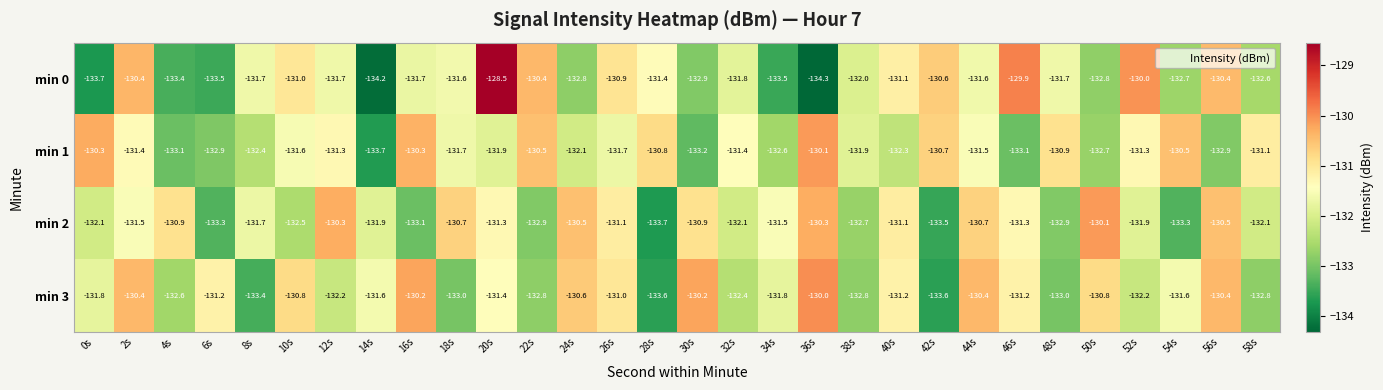

What is the average value of the min 1 series?

-131.7